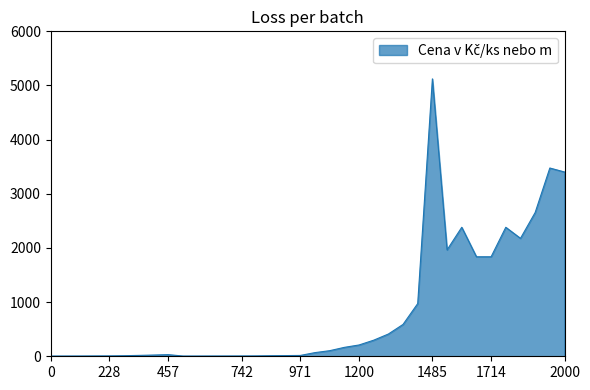

What is the minimum value shown in the chart?

4.5